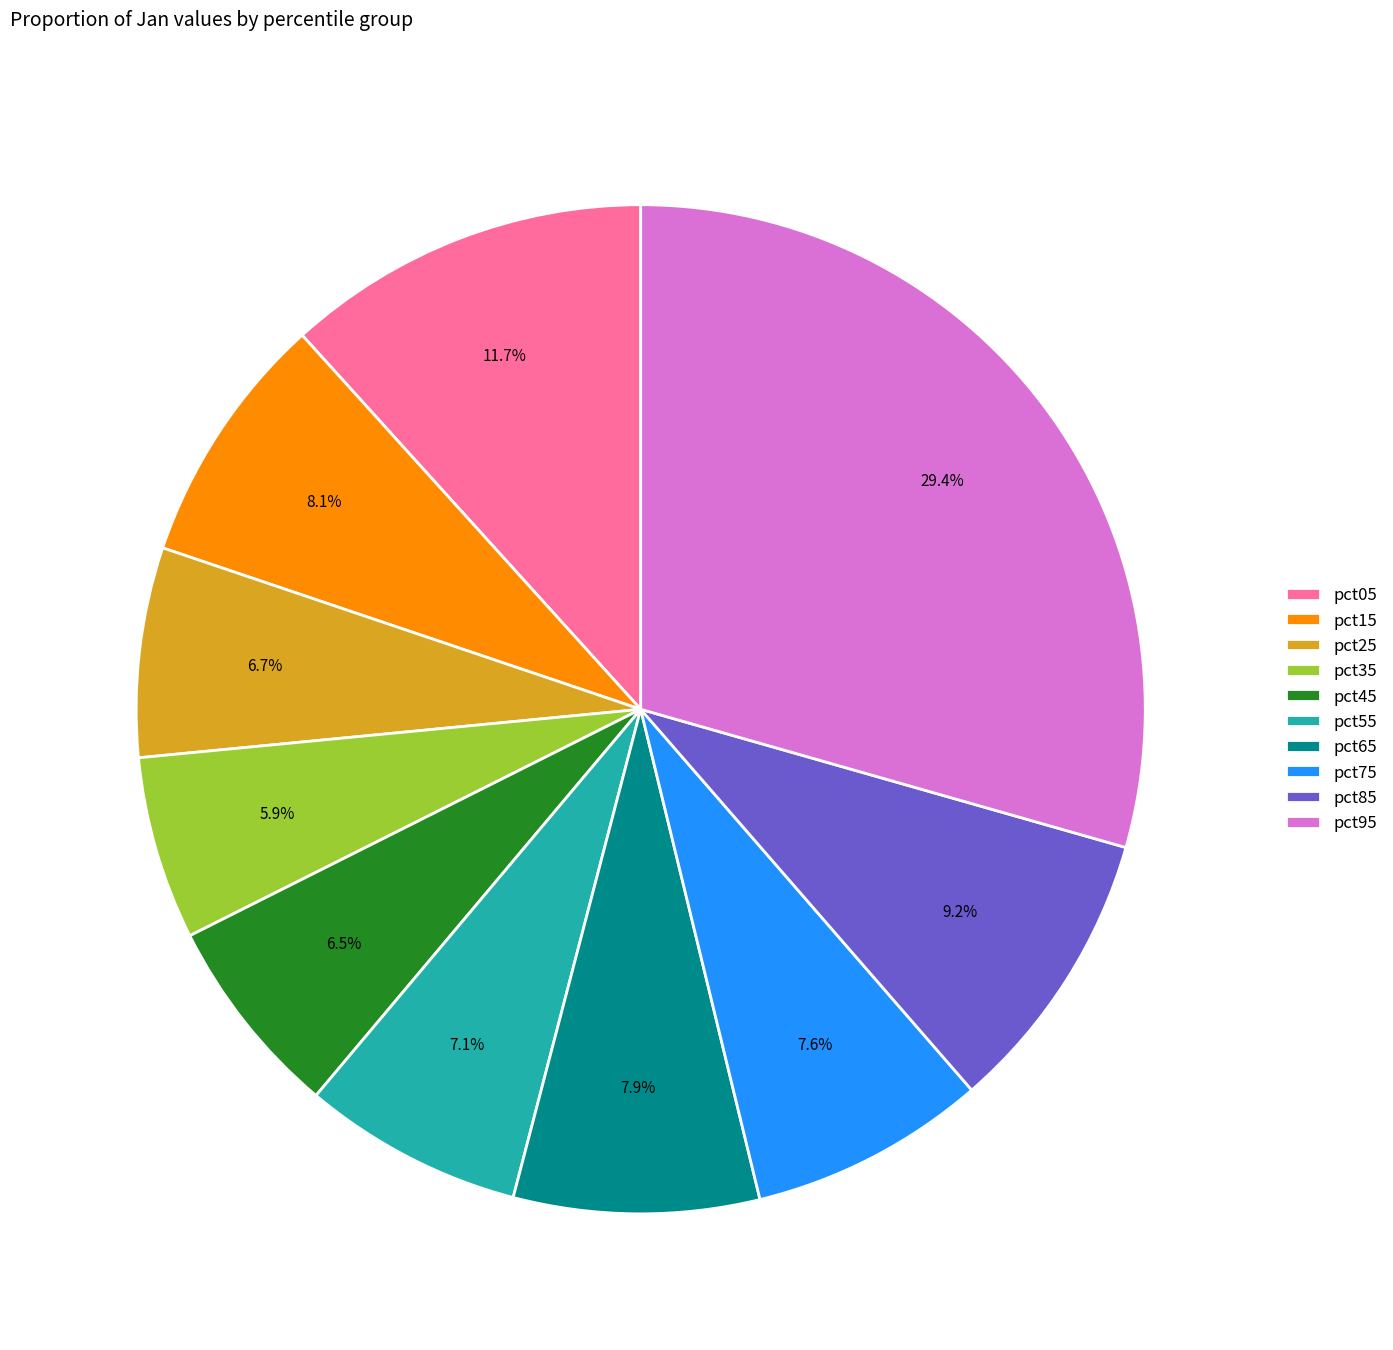

The pct15 slice represents 8% of the pie. True or false?

True